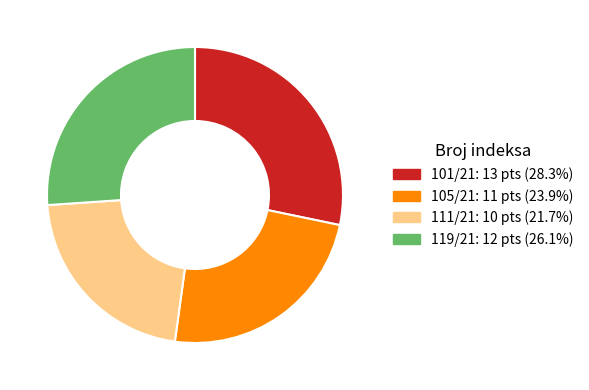

Do 105/21 and 101/21 together represent more than half of the pie?

Yes